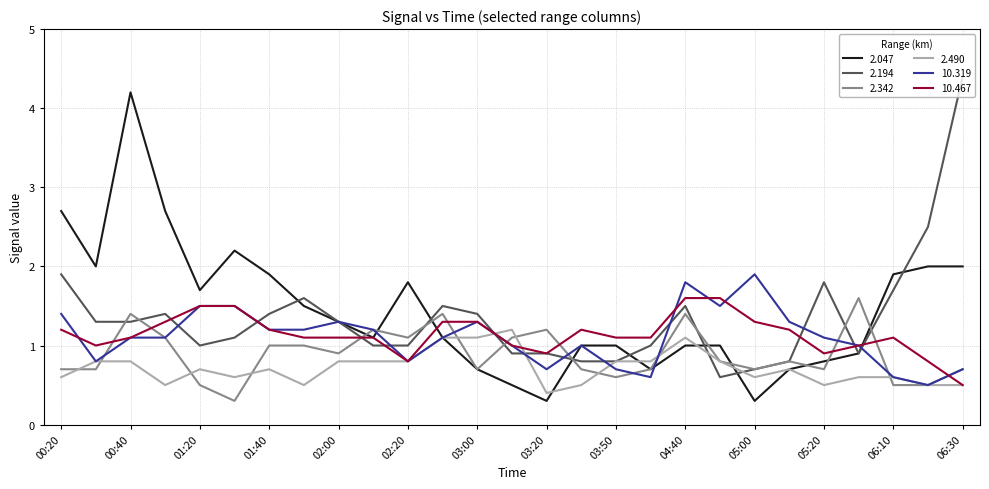

What is the maximum value for 2.342?

1.6